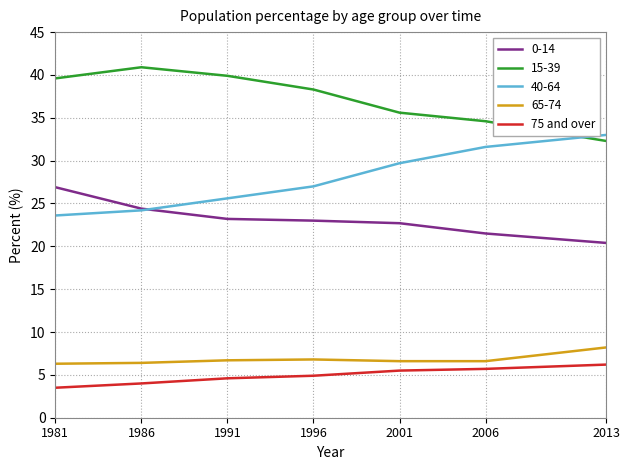

Is it true that 75 and over equals 5.5 at 2001?

True